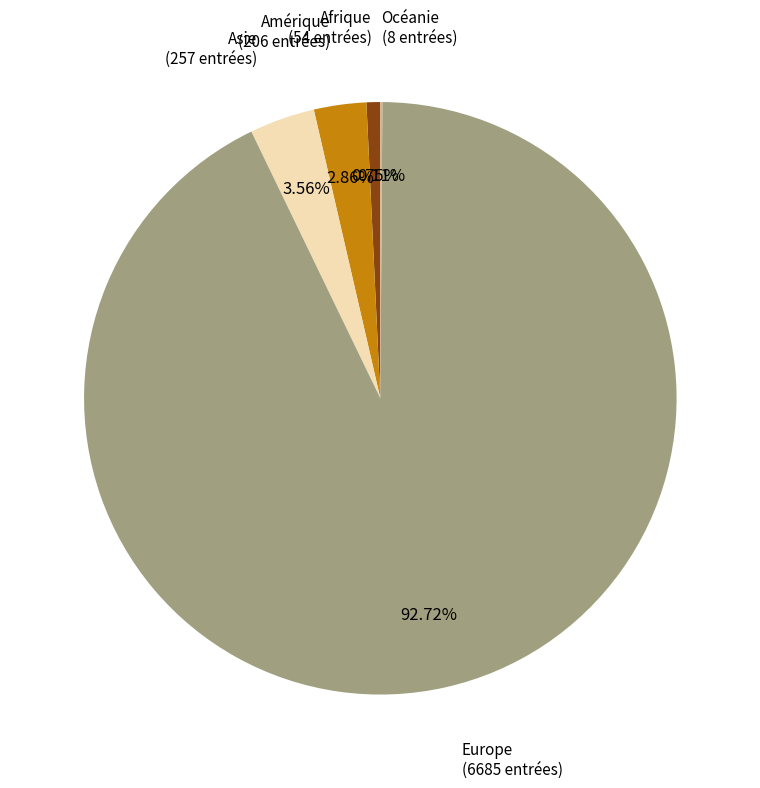

Does any single category account for the majority?

Yes